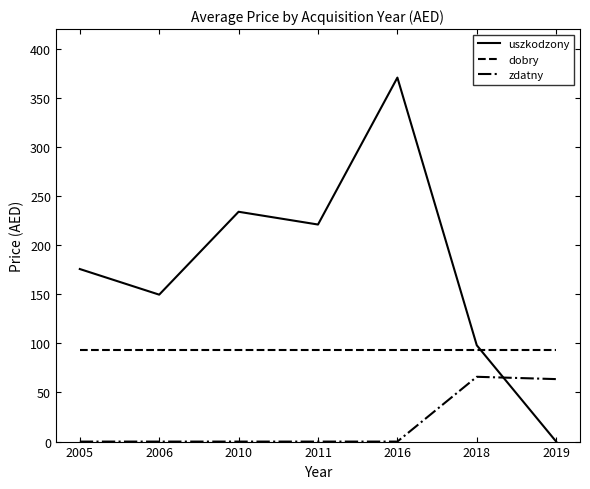

Which category has the highest value across all series?

2016